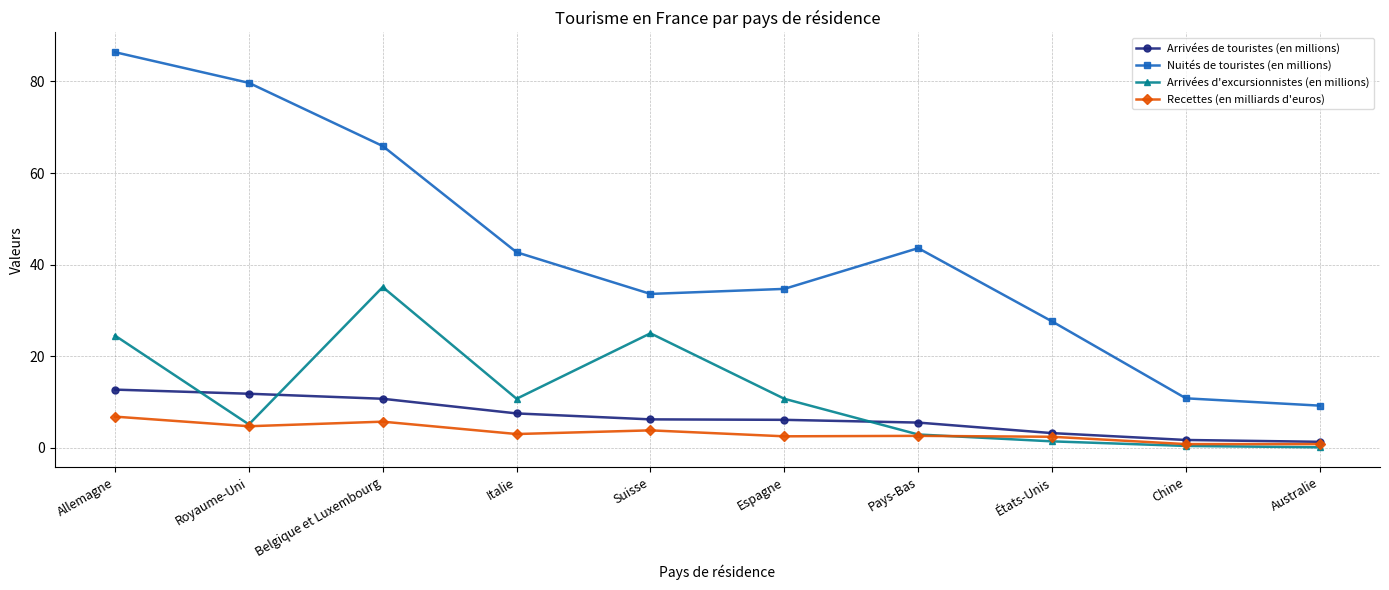

True or false: Arrivées de touristes (en millions) and Nuités de touristes (en millions) cross at least once.

False